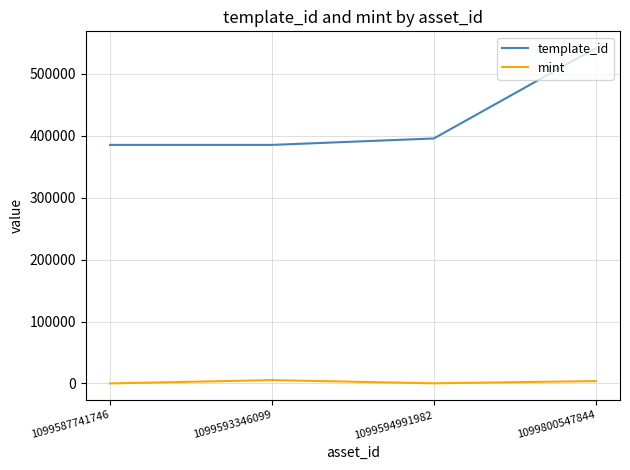

What is the difference between the second highest and second lowest values in the mint series?

3597